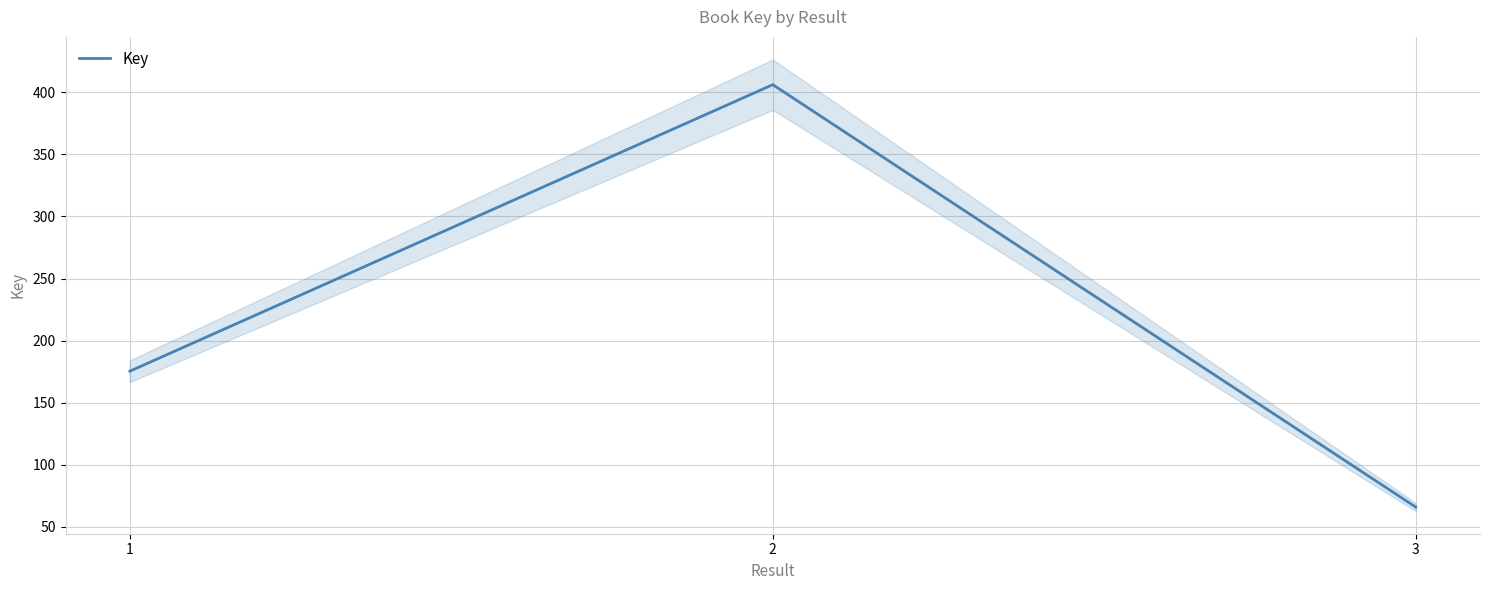

True or false: the data shows 249442197 at 2.

False